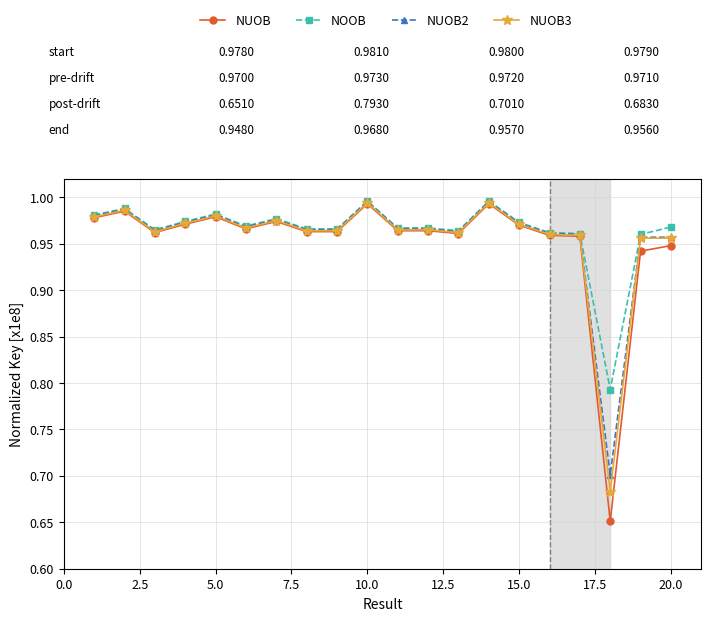

At how many categories does at least one series exceed 0?

20